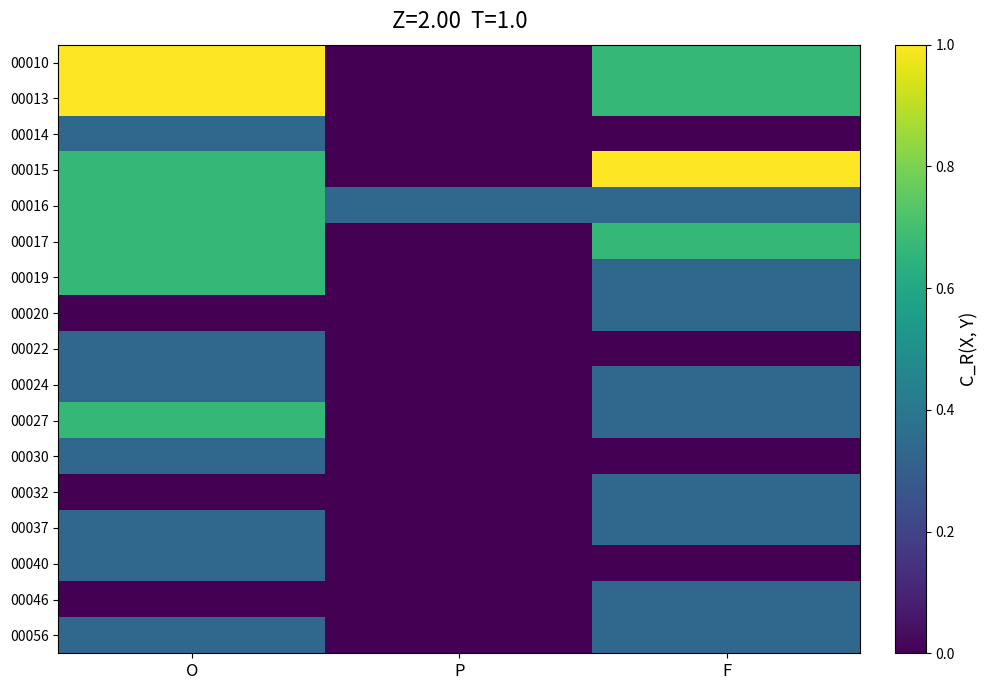

How many categories are shown in the chart?

3